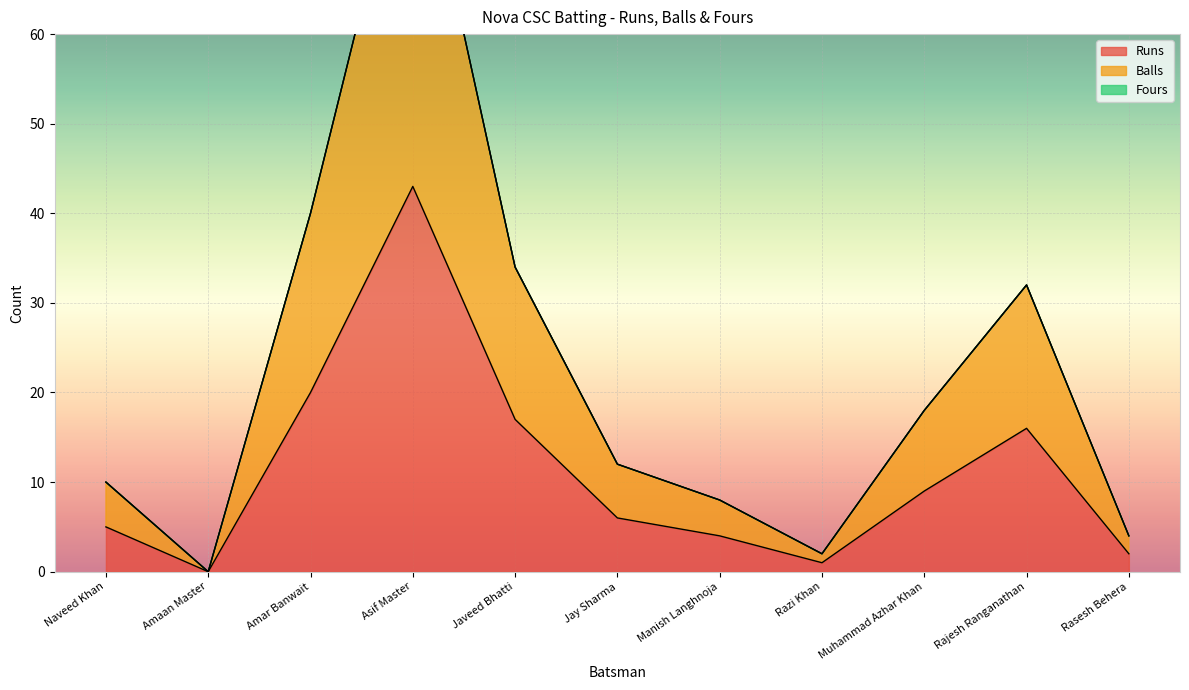

What is the label of the 8th point from the left?

Razi Khan